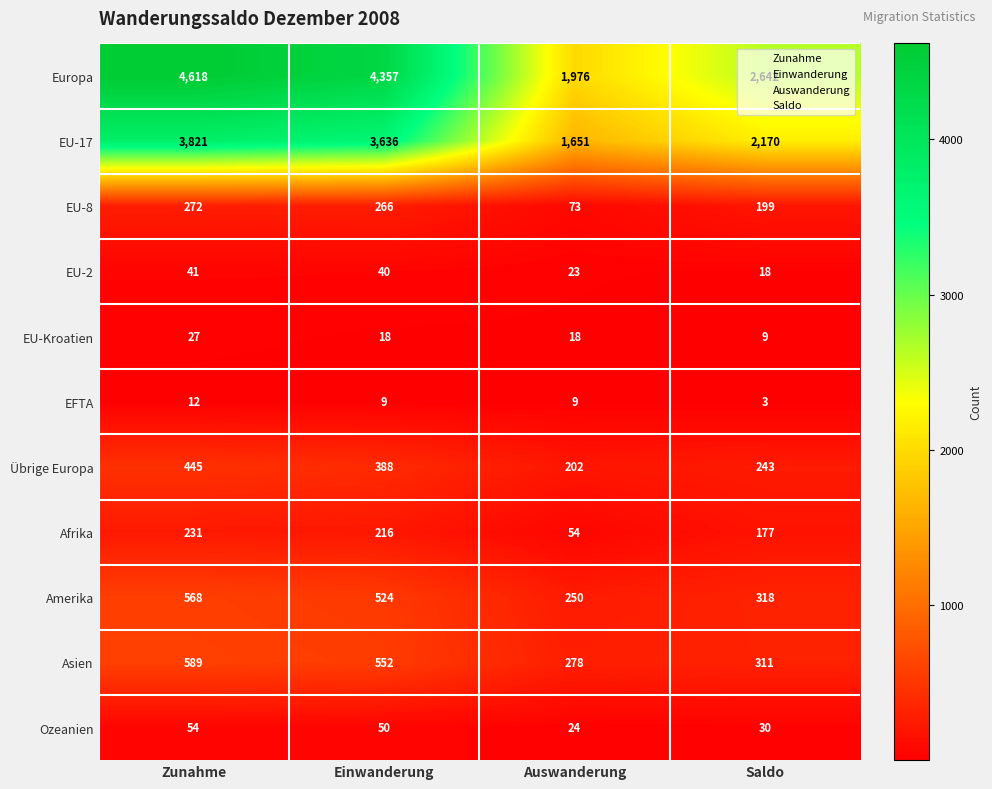

List the series in order of their peak value, highest first.

Europa, EU-17, Asien, Amerika, Übrige Europa, EU-8, Afrika, Ozeanien, EU-2, EU-Kroatien, EFTA